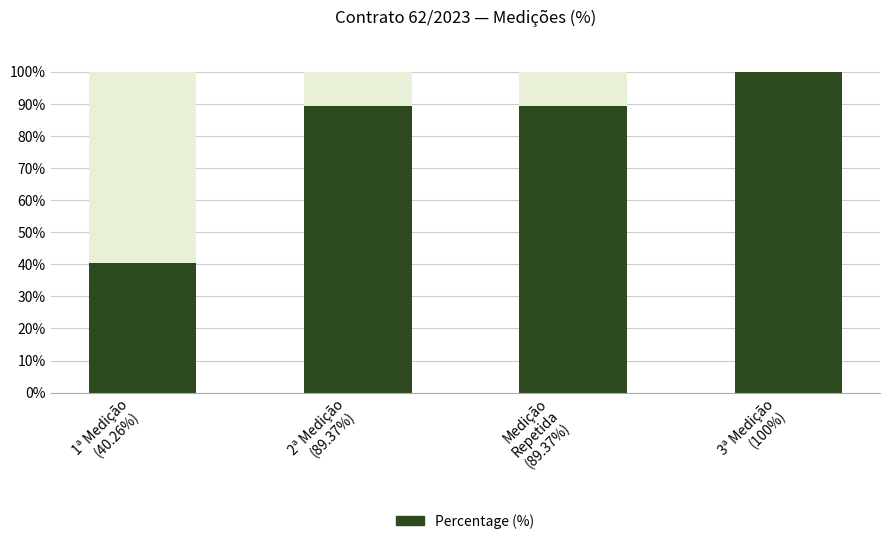

Reading left to right, list all the values displayed in this chart.

40.3	89.4	89.4	100.0